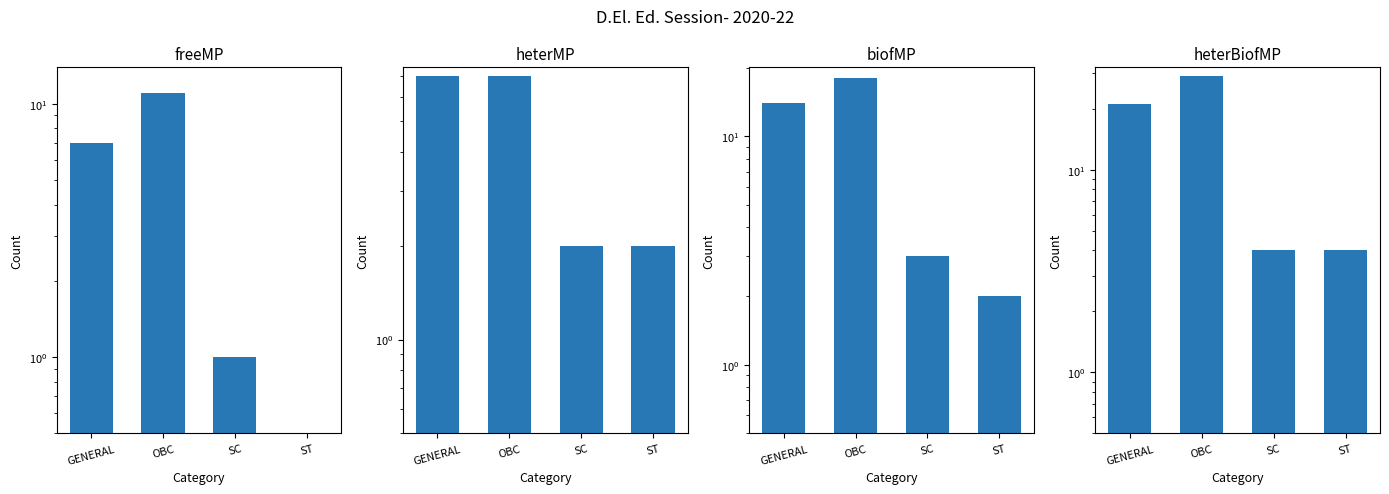

Count the number of categories in the chart.

4